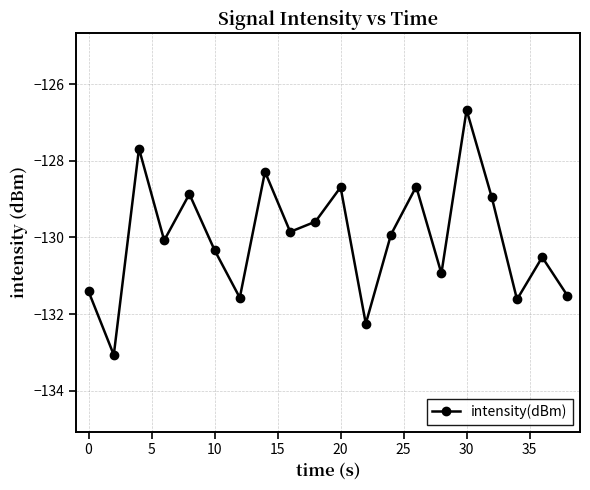

True or false: there are more than 2 points higher than both neighbors.

True